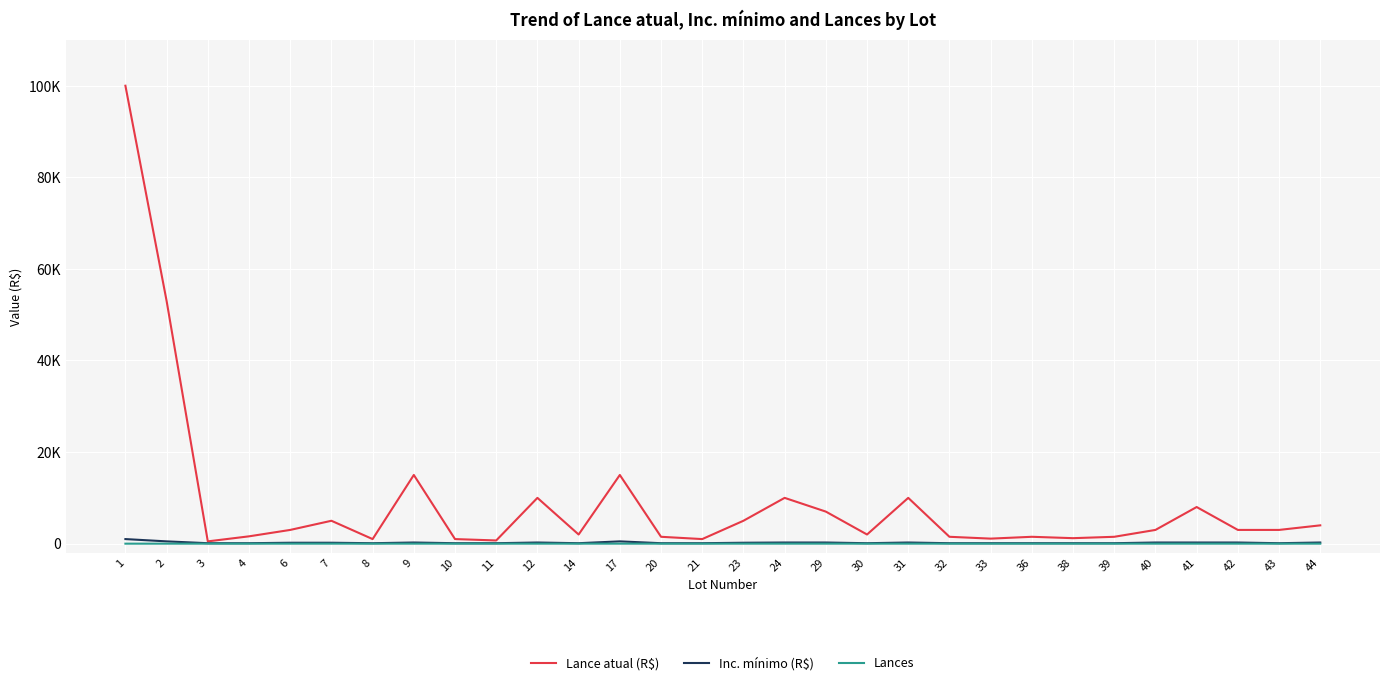

Is it true that Inc. mínimo (R$) equals 100 at 4?

True